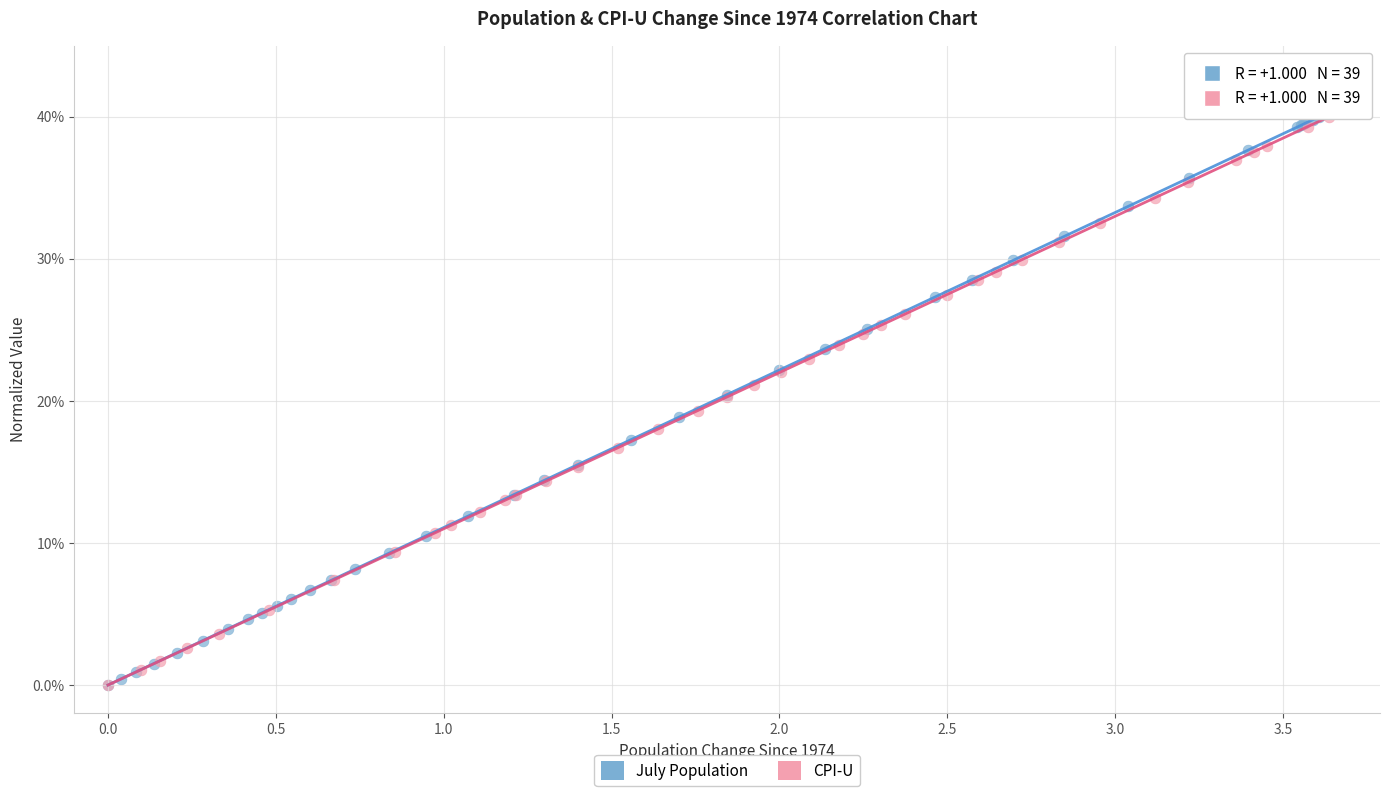

What are all the series names shown in the legend?

July Population, CPI-U